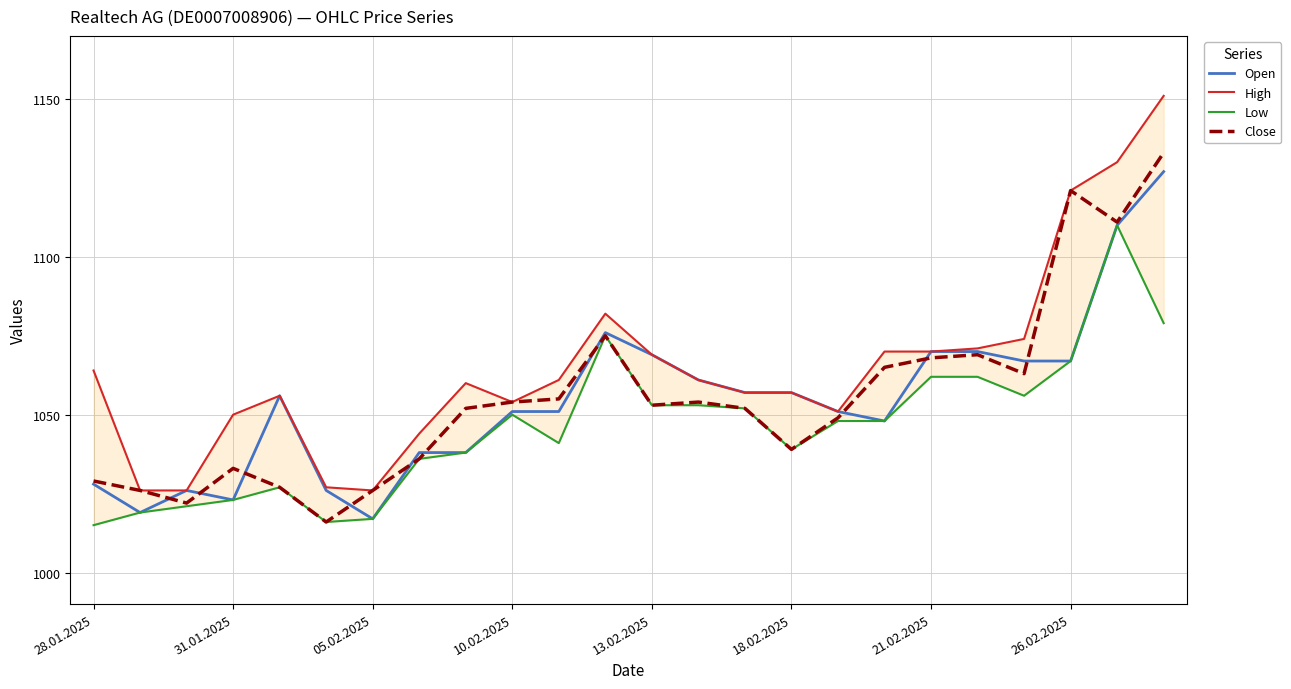

Reading left to right, what are all the values shown in this chart?

Open: 1028	1019	1026	1023	1056	1026	1017	1038	1038	1051	1051	1076	1069	1061	1057	1057	1051	1048	1070	1070	1067	1067	1110	1127
High: 1064	1026	1026	1050	1056	1027	1026	1044	1060	1054	1061	1082	1069	1061	1057	1057	1051	1070	1070	1071	1074	1121	1130	1151
Low: 1015	1019	1021	1023	1027	1016	1017	1036	1038	1050	1041	1075	1053	1053	1052	1039	1048	1048	1062	1062	1056	1067	1110	1079
Close: 1029	1026	1022	1033	1027	1016	1026	1036	1052	1054	1055	1075	1053	1054	1052	1039	1049	1065	1068	1069	1063	1121	1111	1133